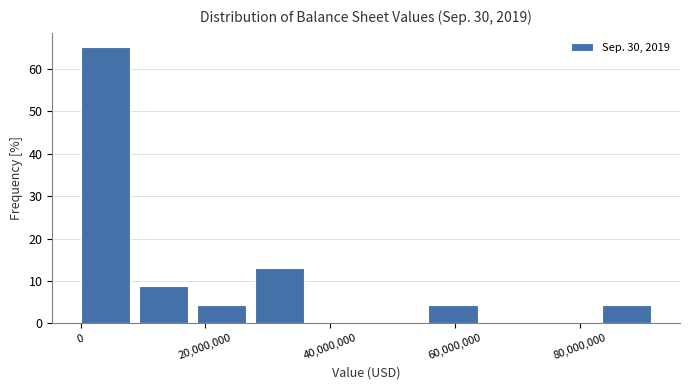

Reading left to right, transcribe this chart: for each bar, give the range it covers on the x-axis and its height. Neither the bar edges nor the heights are printed on the chart, so give them approximately, as read against the axes.

0 to 10000000: 65
10000000 to 18000000: 9
18000000 to 28000000: 4
28000000 to 38000000: 13
38000000 to 46000000: 0
46000000 to 56000000: 0
56000000 to 66000000: 4
66000000 to 74000000: 0
74000000 to 84000000: 0
84000000 to 92000000: 4